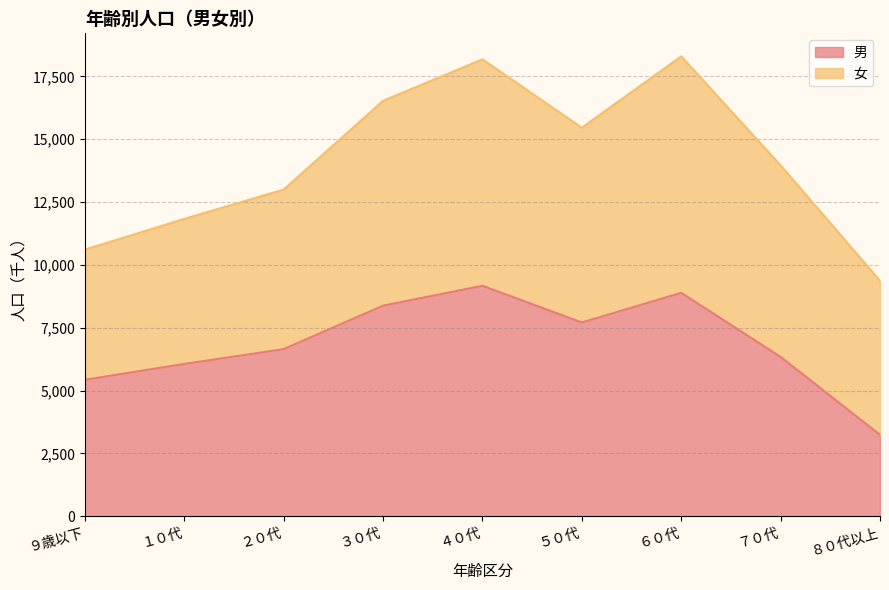

What is the sum of the values at ８０代以上 and ４０代?

12410